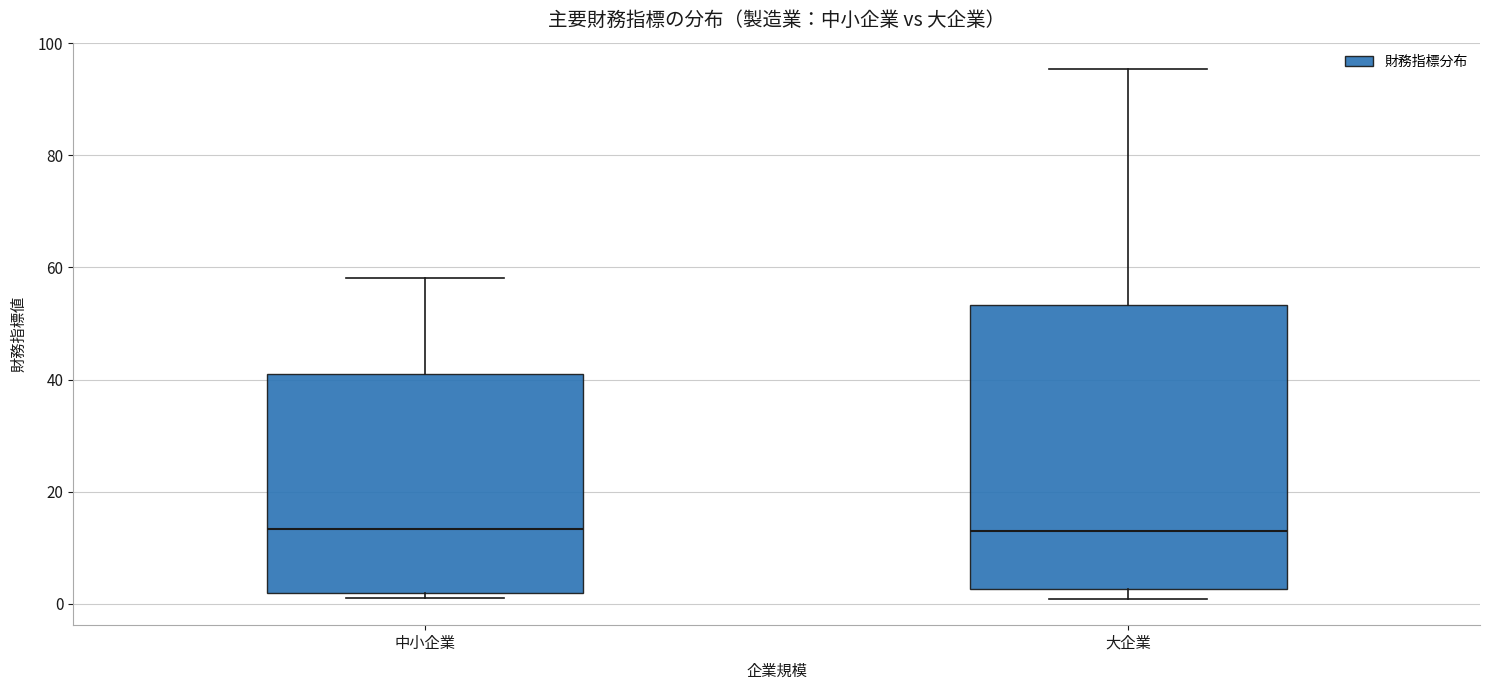

Comparing the boxes themselves (not the whiskers), which one is the tallest?

大企業